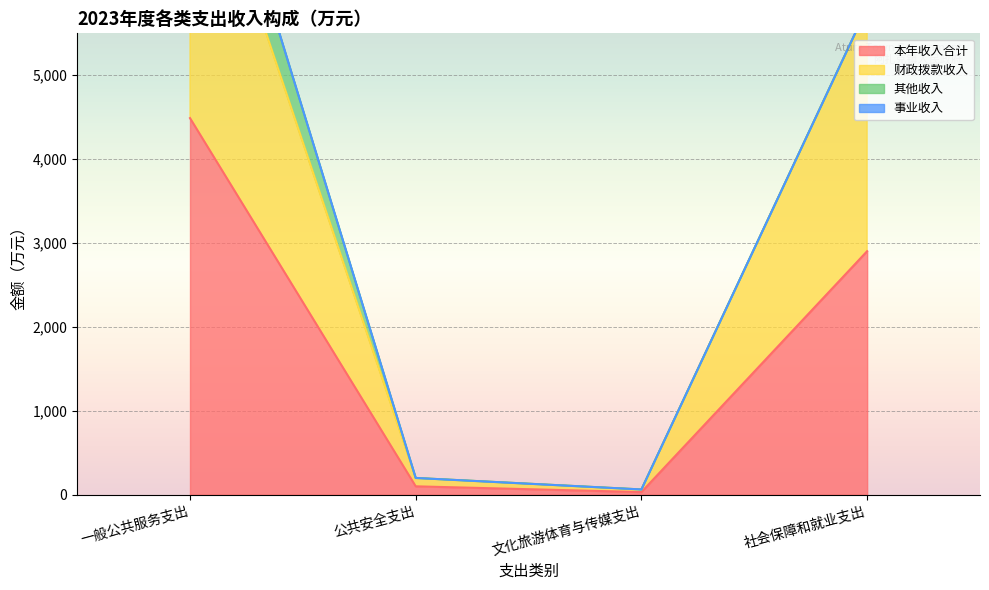

True or false: 本年收入合计 and 财政拨款收入 cross at least once.

False